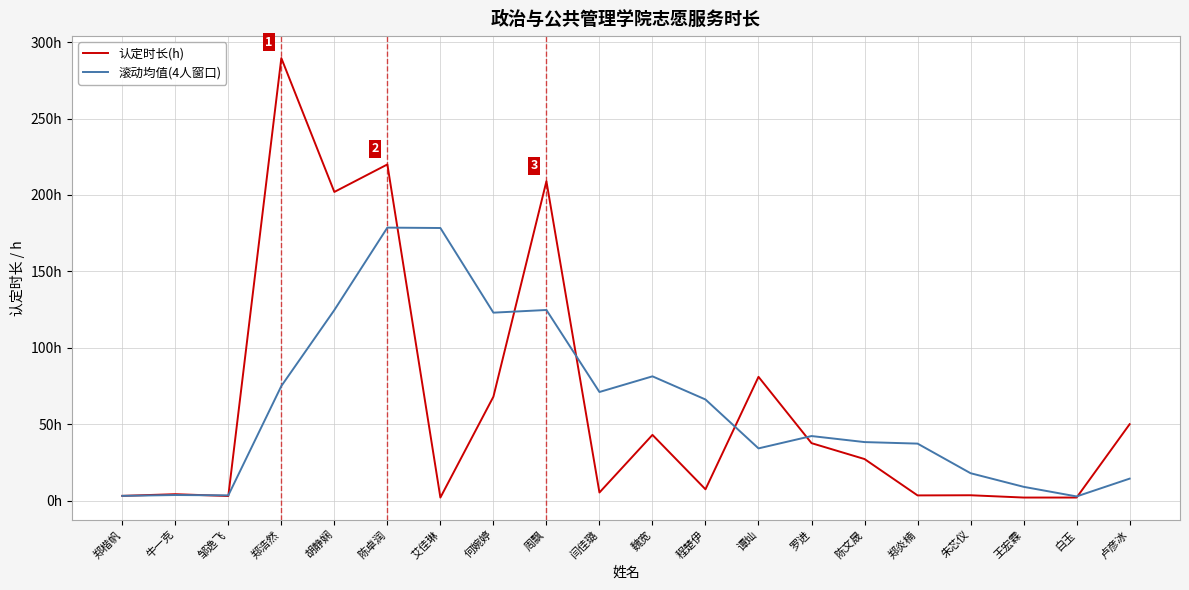

What is the greatest value displayed?

289.6